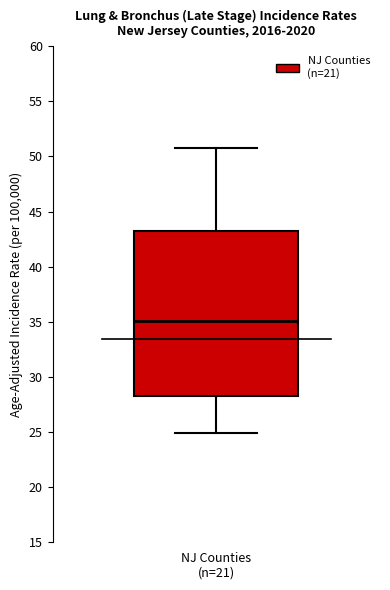

Transcribe this box plot: give where the median line is, the range the box spans, and where the two whiskers end, as read against the y-axis. The values are not printed on the chart, so give them approximately, as read against the axis.

median 35.0, box 28.5 to 43.0, whiskers 25.0 to 51.0